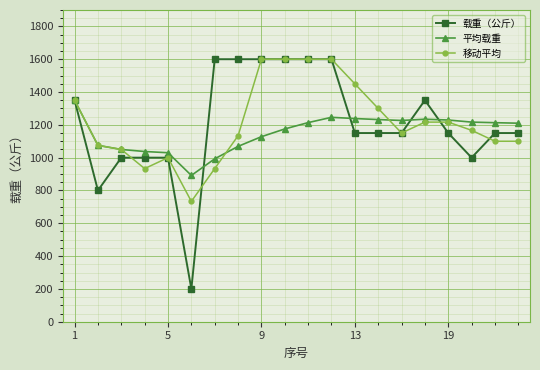

Which series has the largest range (max minus min)?

载重（公斤）